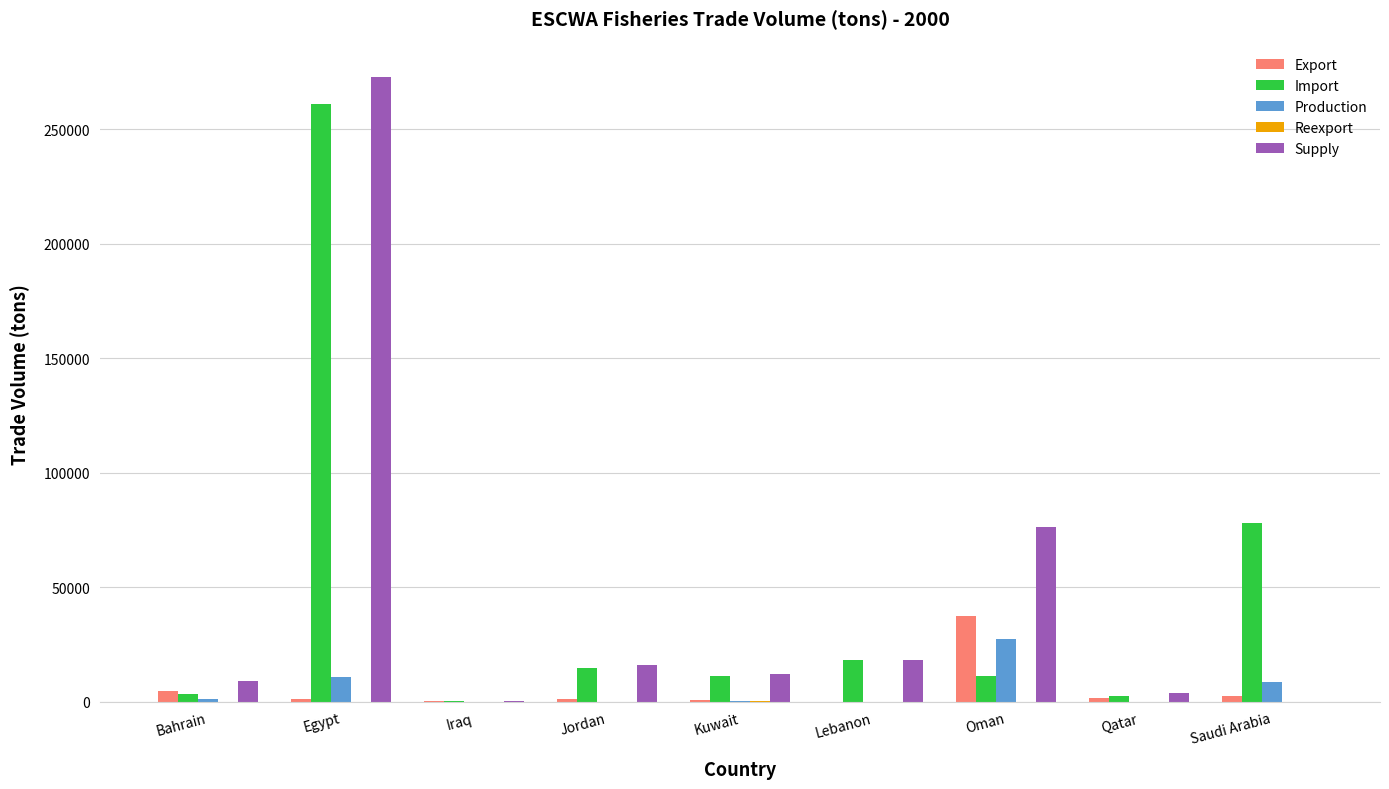

Between Egypt and Iraq, which series saw the biggest shift?

Supply